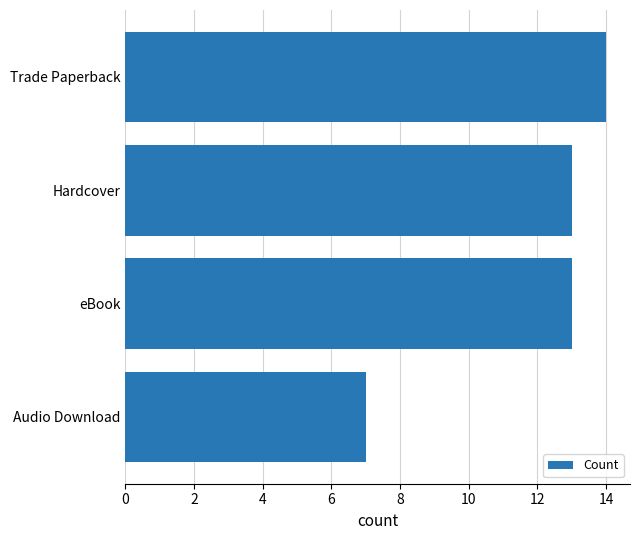

True or false: the data shows 9 at Trade Paperback.

False